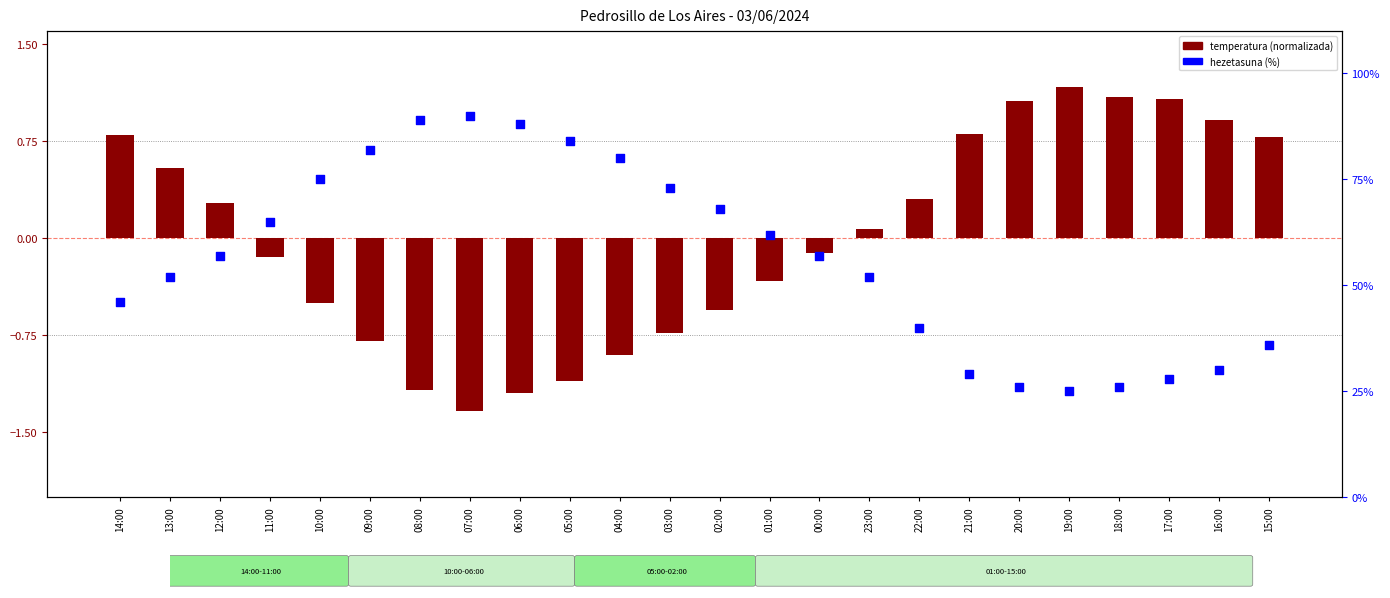

Which series has the widest spread of Y values?

Hezetasuna (%)